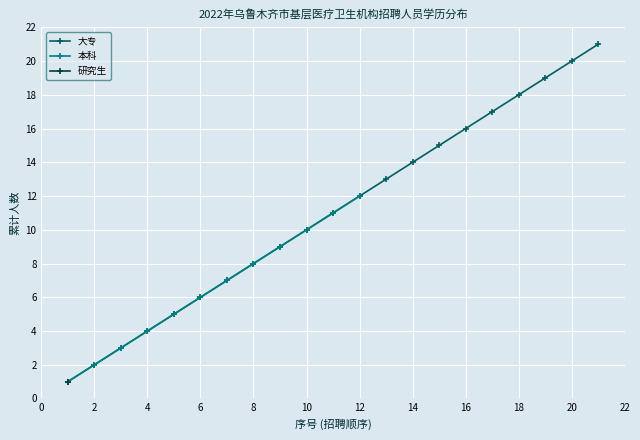

How many values in the 大专 series are below 11?

10